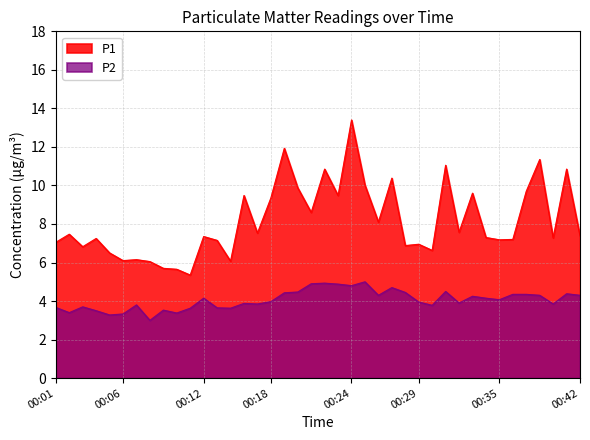

Between 00:15 and 00:35, which series saw the biggest shift?

P1